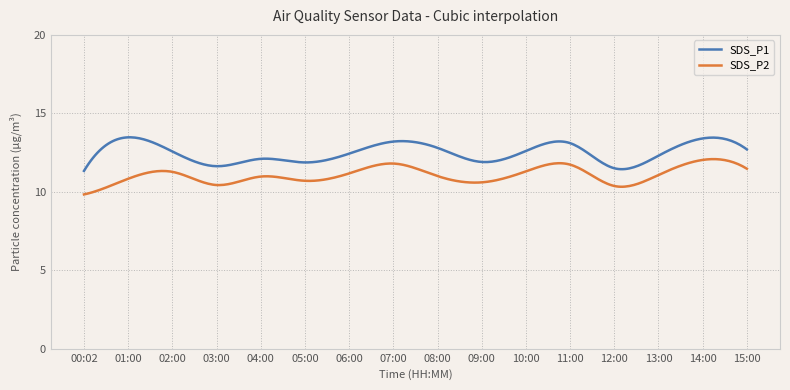

Does the chart have visible grid lines?

Yes